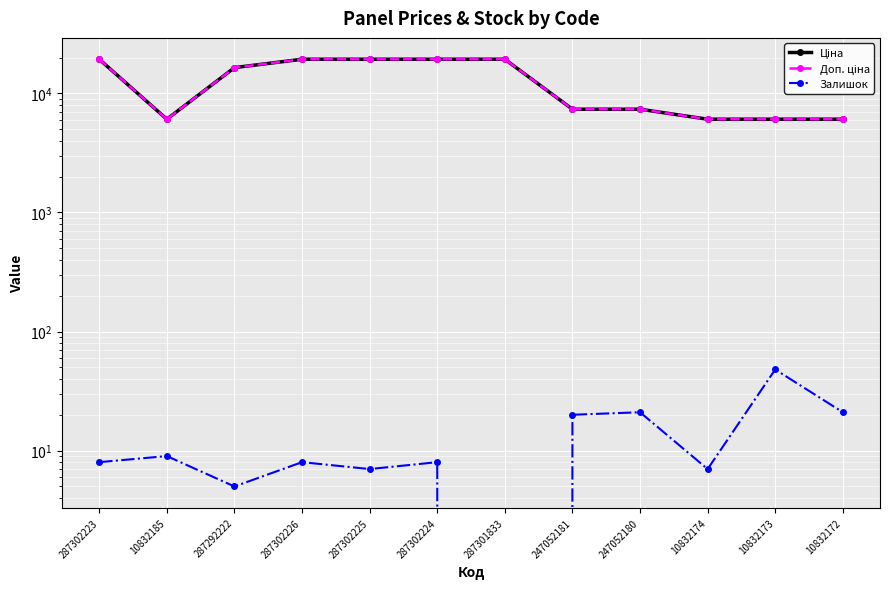

The Ціна series shows 19343.1 at 287302224. True or false?

True